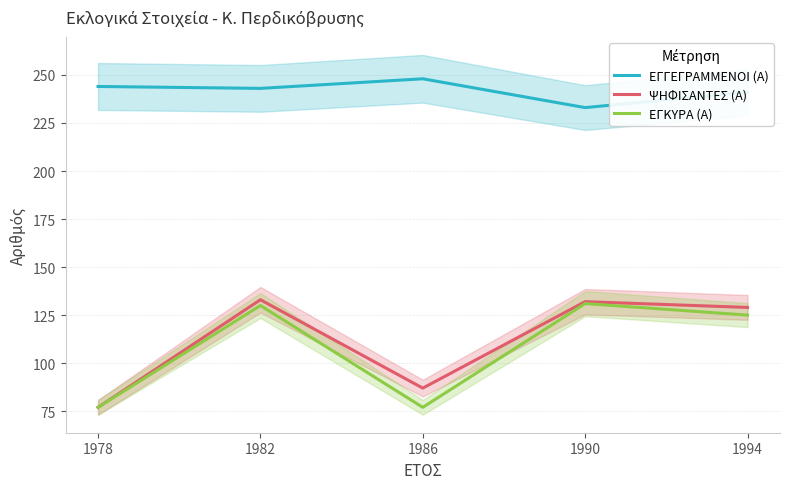

Rank the categories by ΨΗΦΙΣΑΝΤΕΣ (Α) value from lowest to highest.

1978, 1986, 1994, 1990, 1982